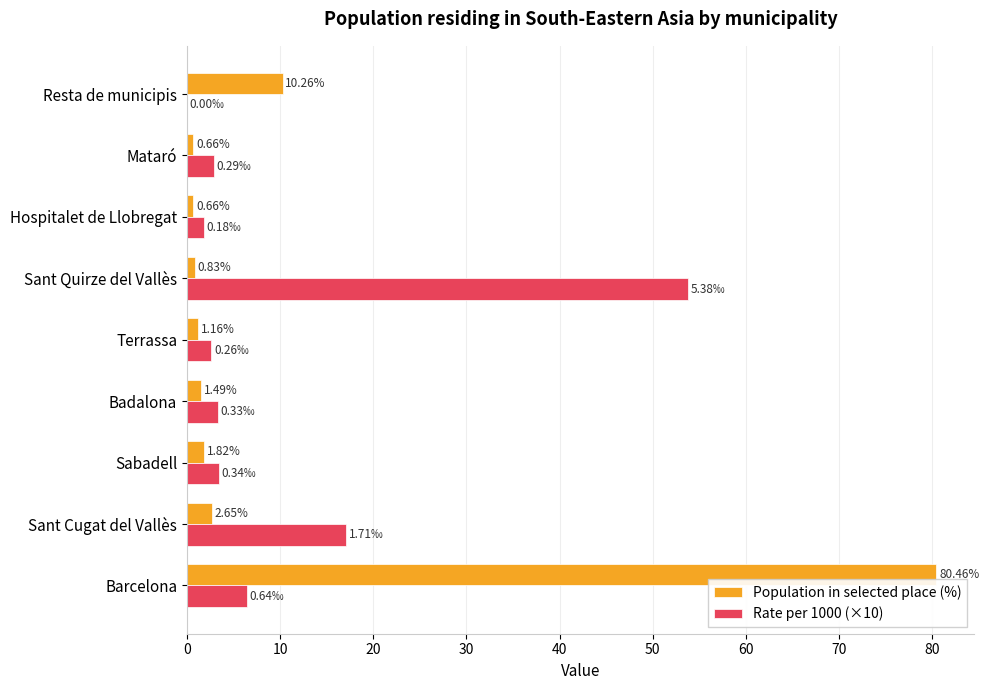

Is the value of Rate per 1000 (×10) at Badalona greater than the value of Population in selected place (%) at Terrassa?

Yes